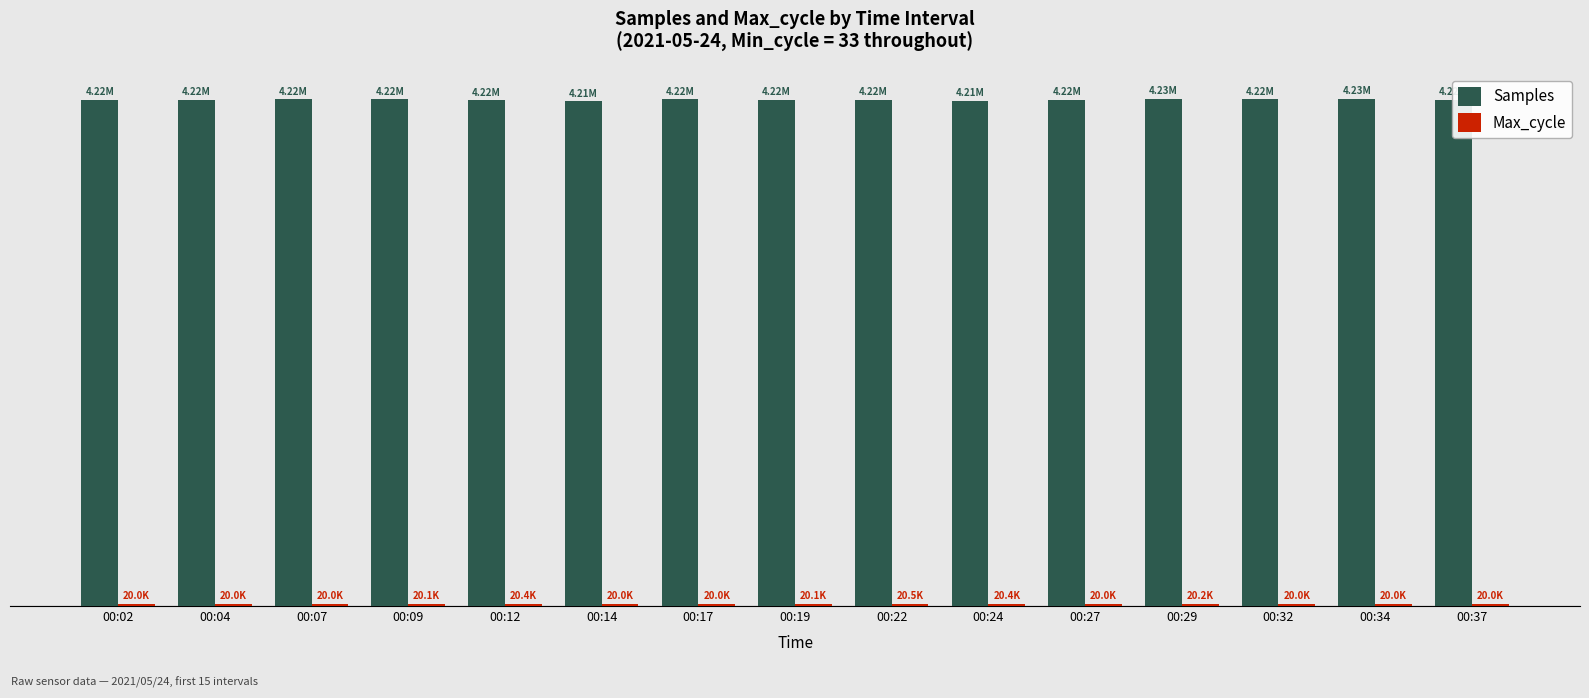

Does the chart contain any negative values?

No